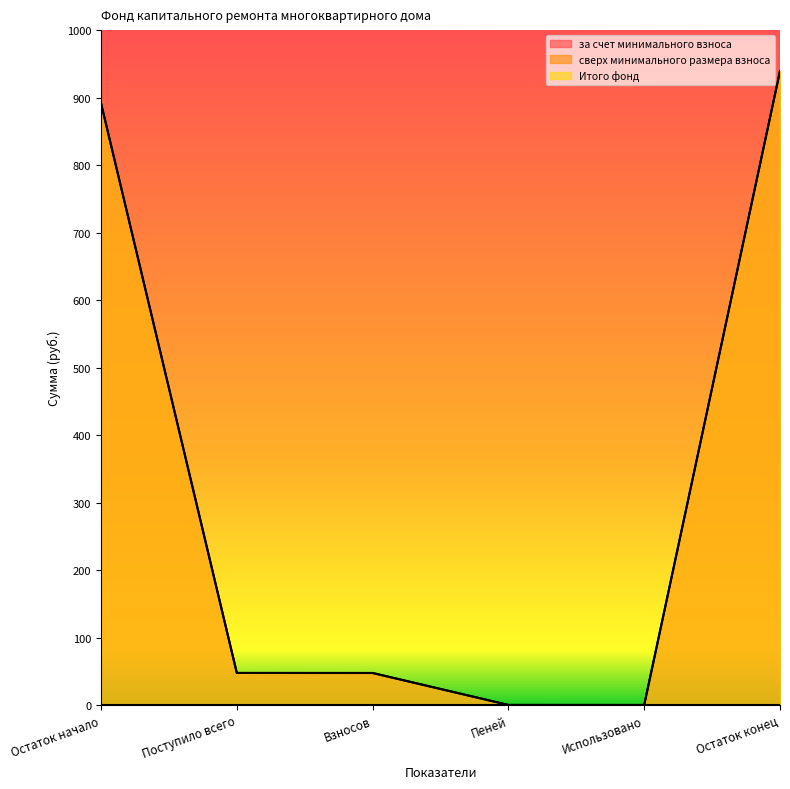

At which category is the sum across all series the highest?

Остаток конец